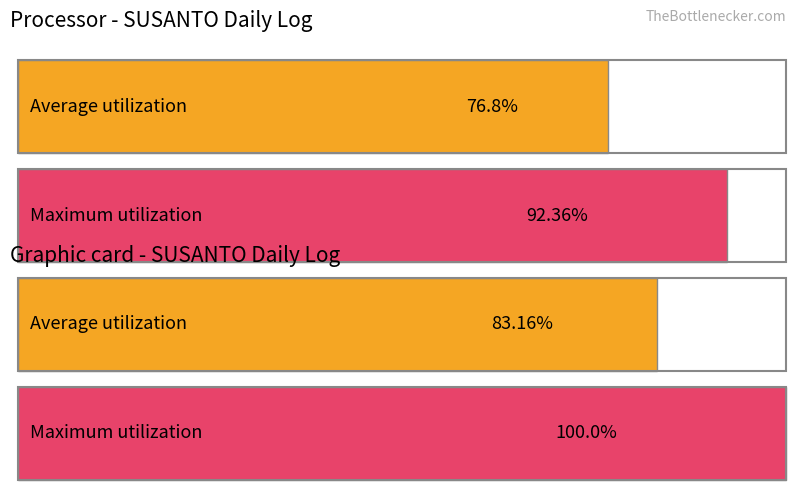

Does the chart contain stacked bars?

No